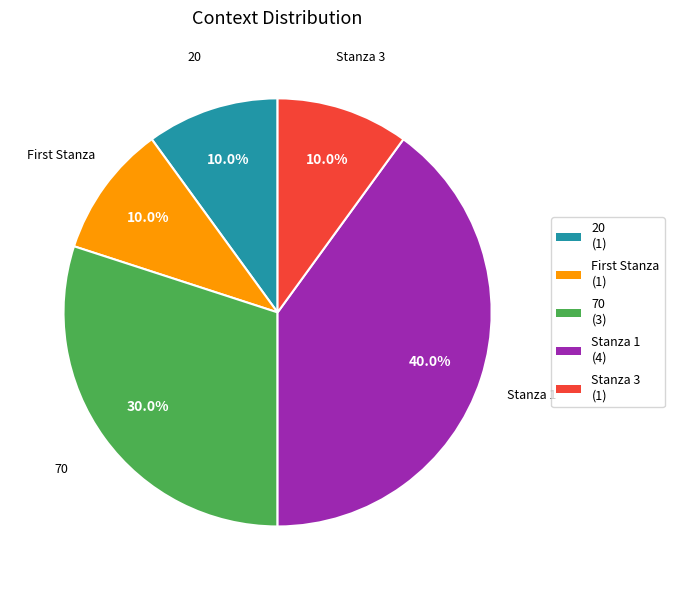

Do 20 and Stanza 3 together represent more than half of the pie?

No